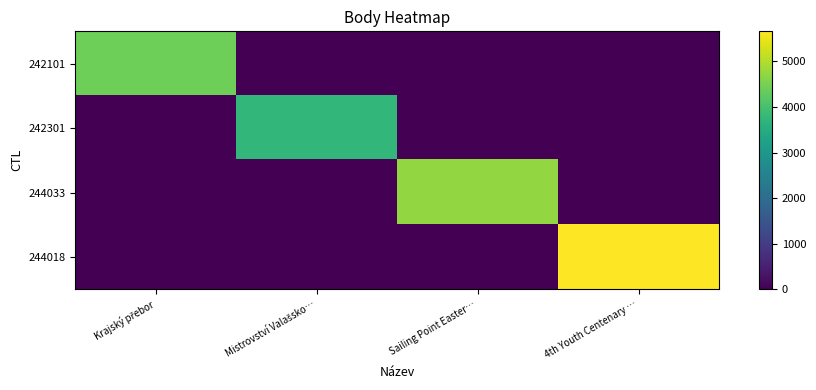

Reading left to right, transcribe all the data shown in this chart.

242101: Krajský přebor=4404	Mistrovství Valašsko…=0	Sailing Point Easter…=0	4th Youth Centenary …=0
242301: Krajský přebor=0	Mistrovství Valašsko…=3741	Sailing Point Easter…=0	4th Youth Centenary …=0
244033: Krajský přebor=0	Mistrovství Valašsko…=0	Sailing Point Easter…=4735	4th Youth Centenary …=0
244018: Krajský přebor=0	Mistrovství Valašsko…=0	Sailing Point Easter…=0	4th Youth Centenary …=5659